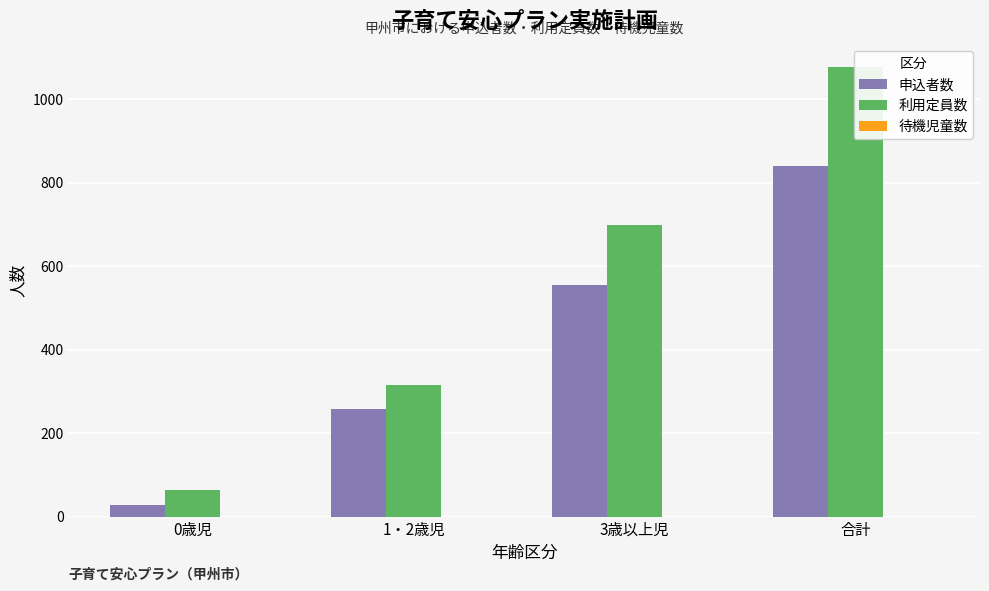

What is the total value across all series at 3歳以上児?

1253